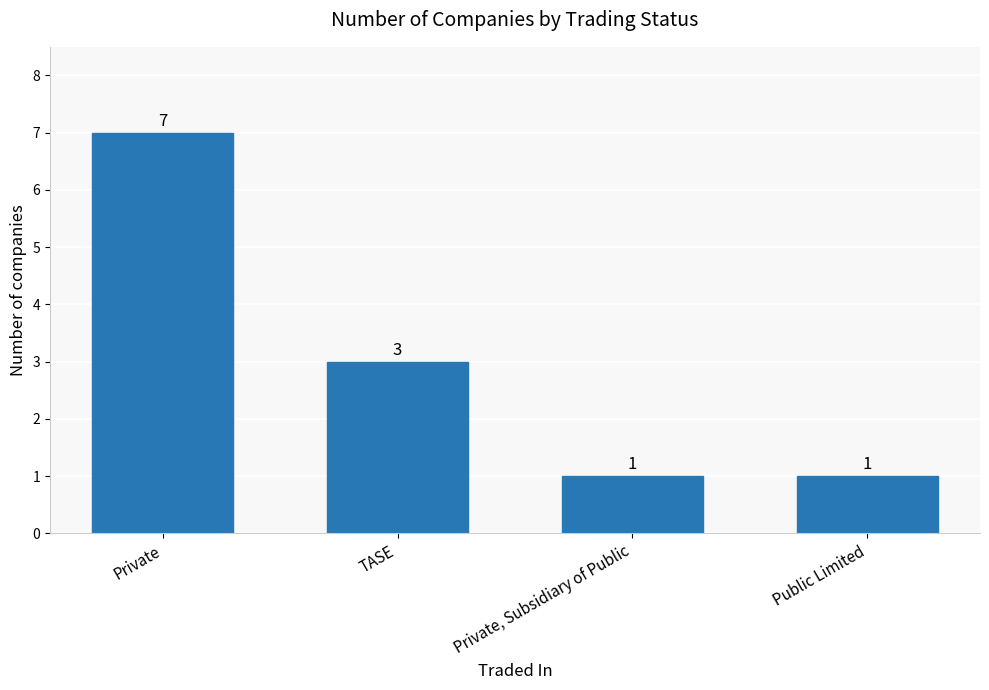

What is the average value?

3